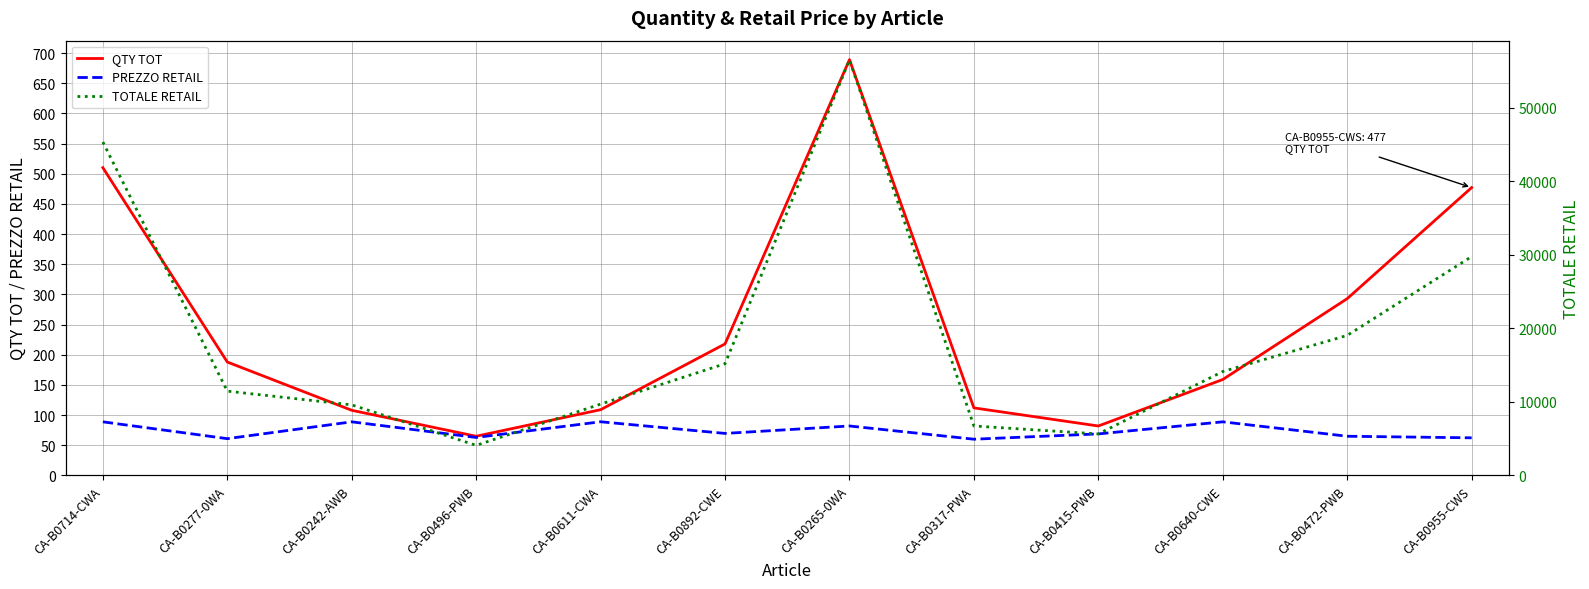

In TOTALE RETAIL, how many points are lower than both neighbors (excluding endpoints)?

2